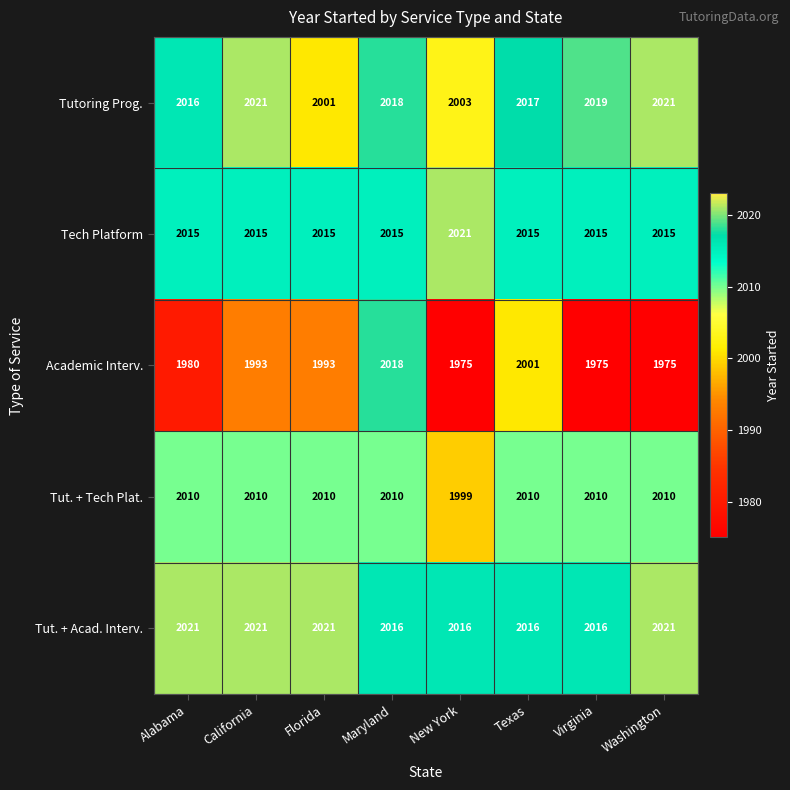

What is the lowest value of the Tut. + Acad. Interv. series?

2016